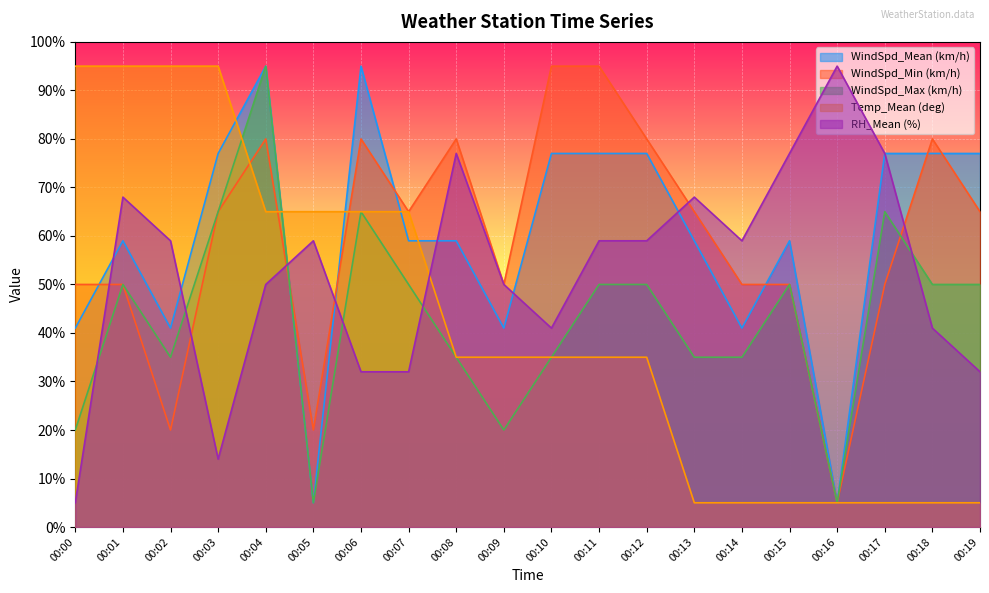

What is the value of the Temp_Mean (deg) point at the 2nd from the left?

95.0